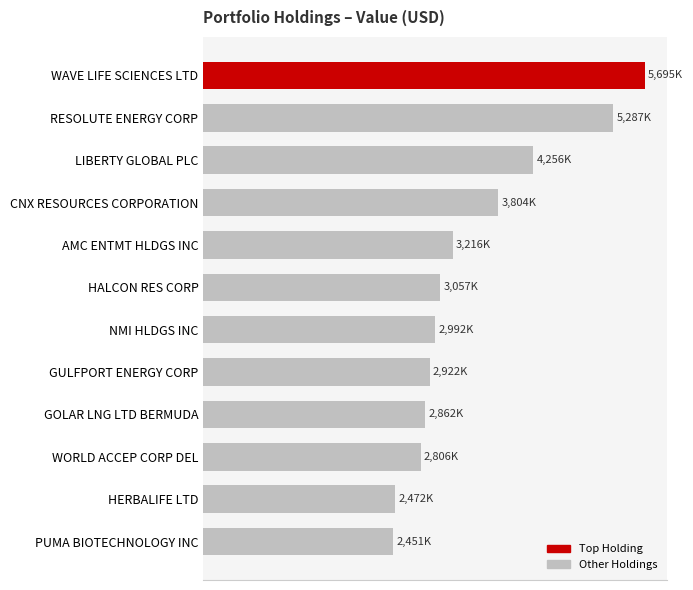

How many values are below 3057000?

6